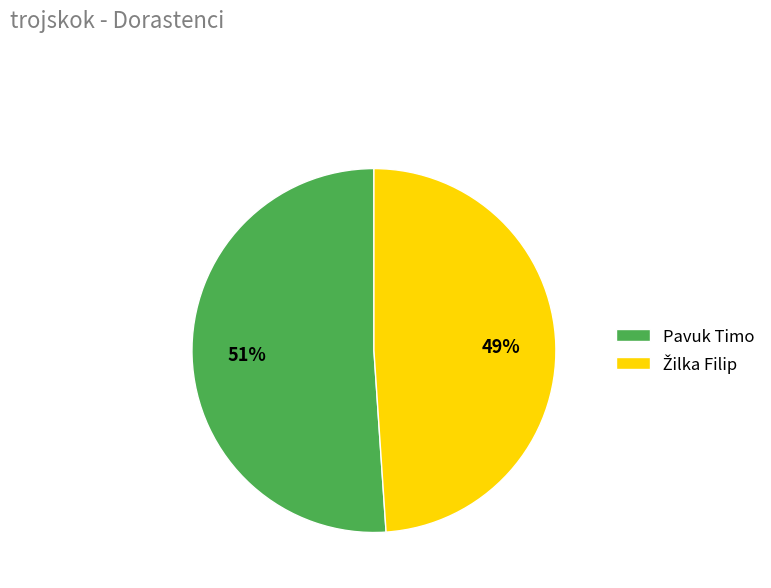

What is the largest slice in the pie chart?

Pavuk Timo